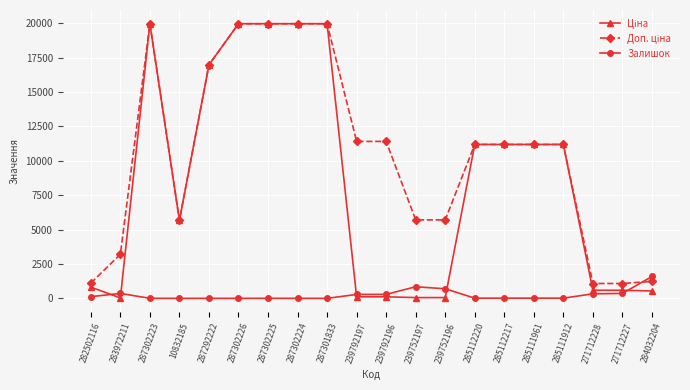

How many lines are shown in the chart?

3